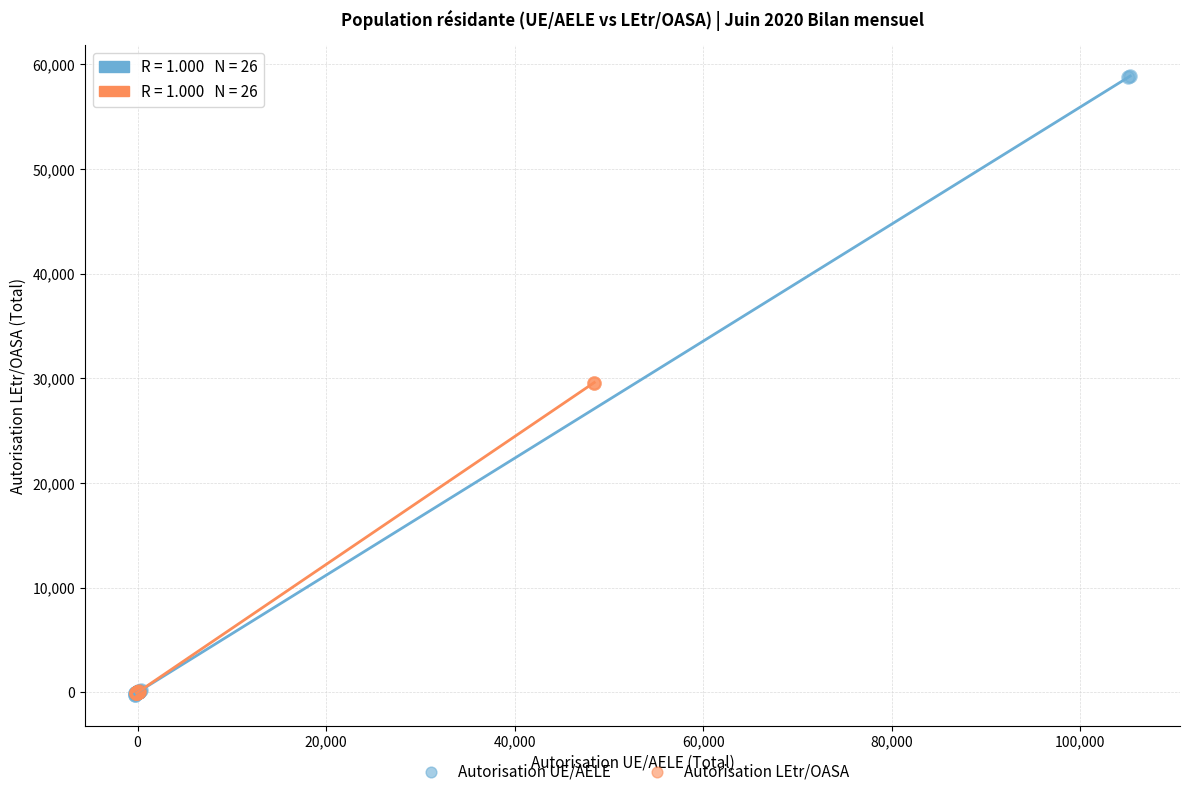

Which series contains the highest Y value?

Autorisation UE/AELE